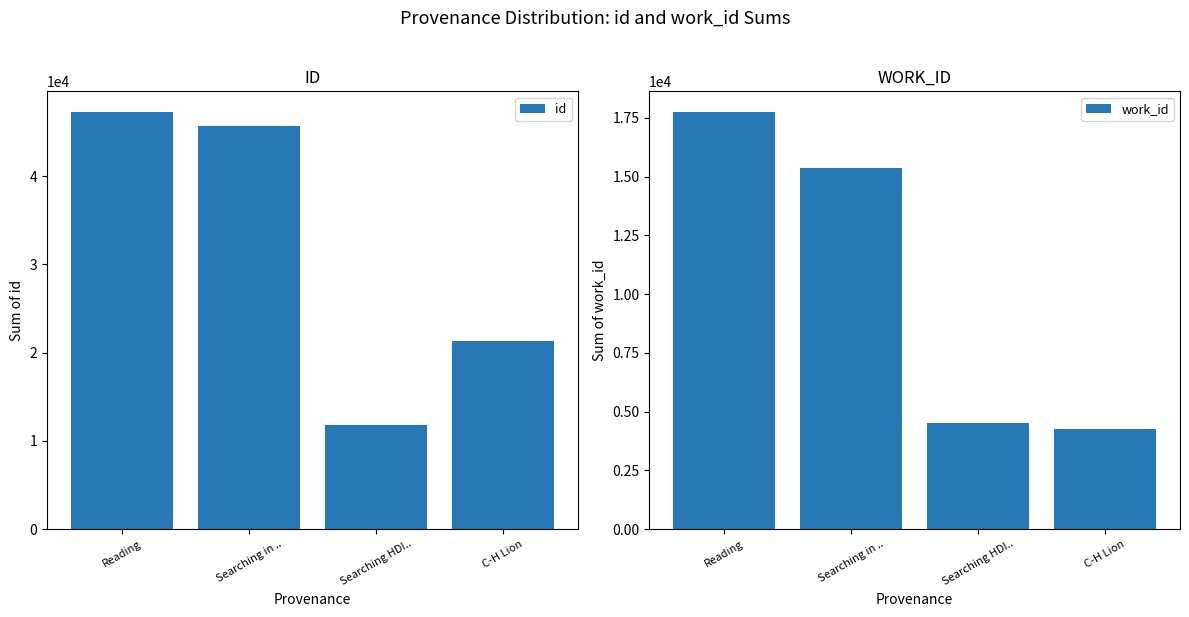

What position from the left is Searching in ..?

2